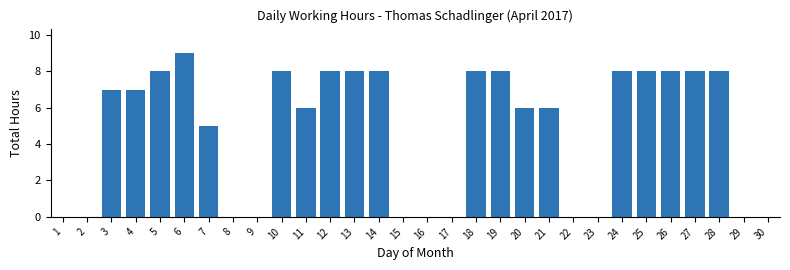

Reading right to left, transcribe all the data shown in this chart.

30=0	29=0	28=8	27=8	26=8	25=8	24=8	23=0	22=0	21=6	20=6	19=8	18=8	17=0	16=0	15=0	14=8	13=8	12=8	11=6	10=8	9=0	8=0	7=5	6=9	5=8	4=7	3=7	2=0	1=0